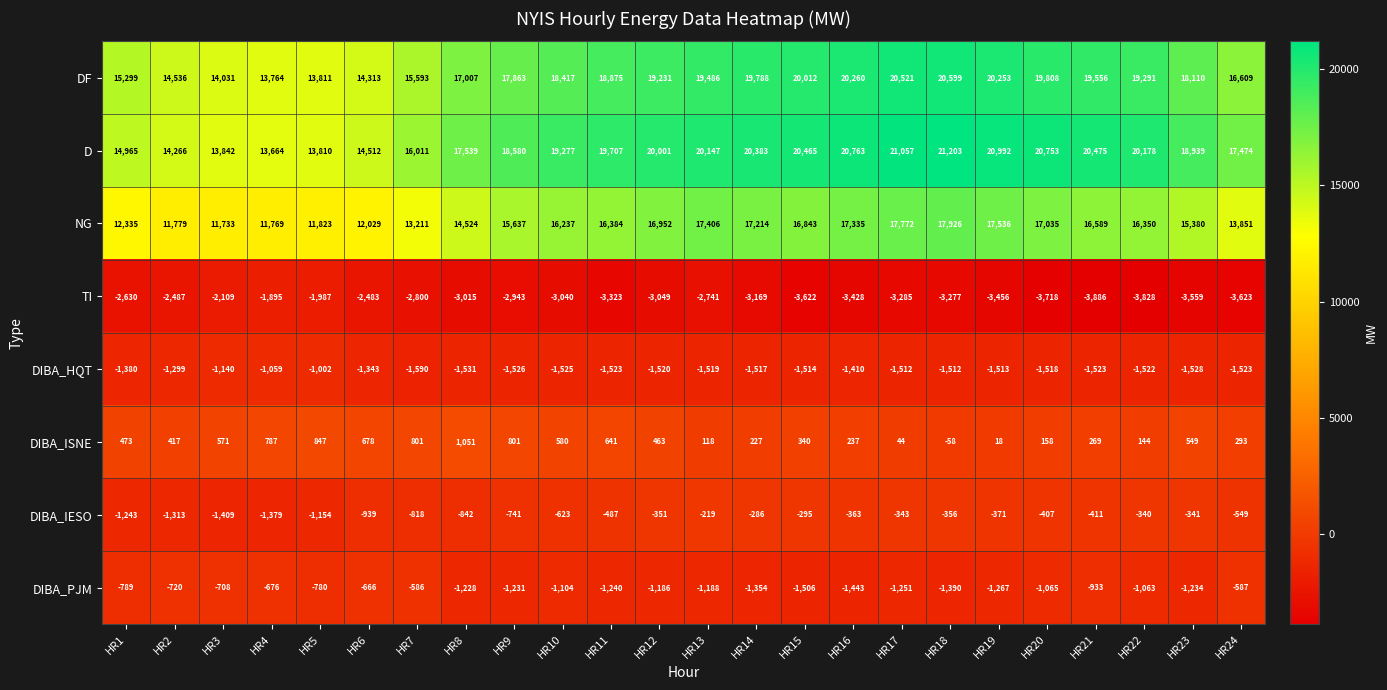

List the series in order of their peak value, highest first.

D, DF, NG, DIBA_ISNE, DIBA_IESO, DIBA_PJM, DIBA_HQT, TI